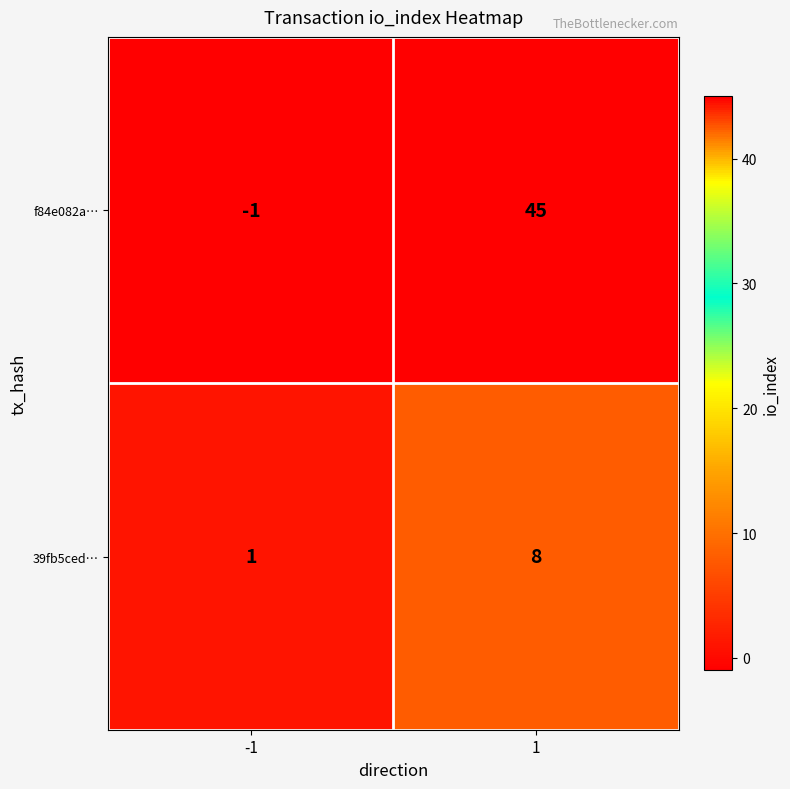

What is the total value across all series at 1?

53